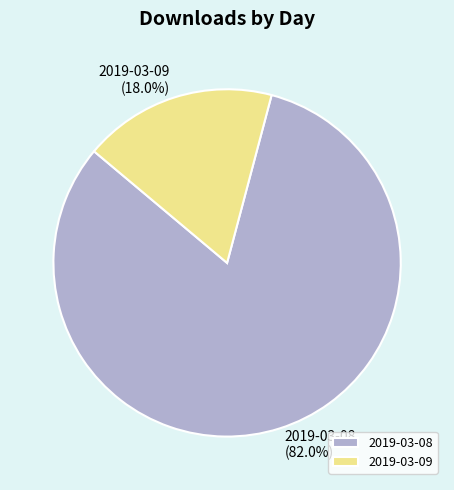

Which slice is the largest?

2019-03-08